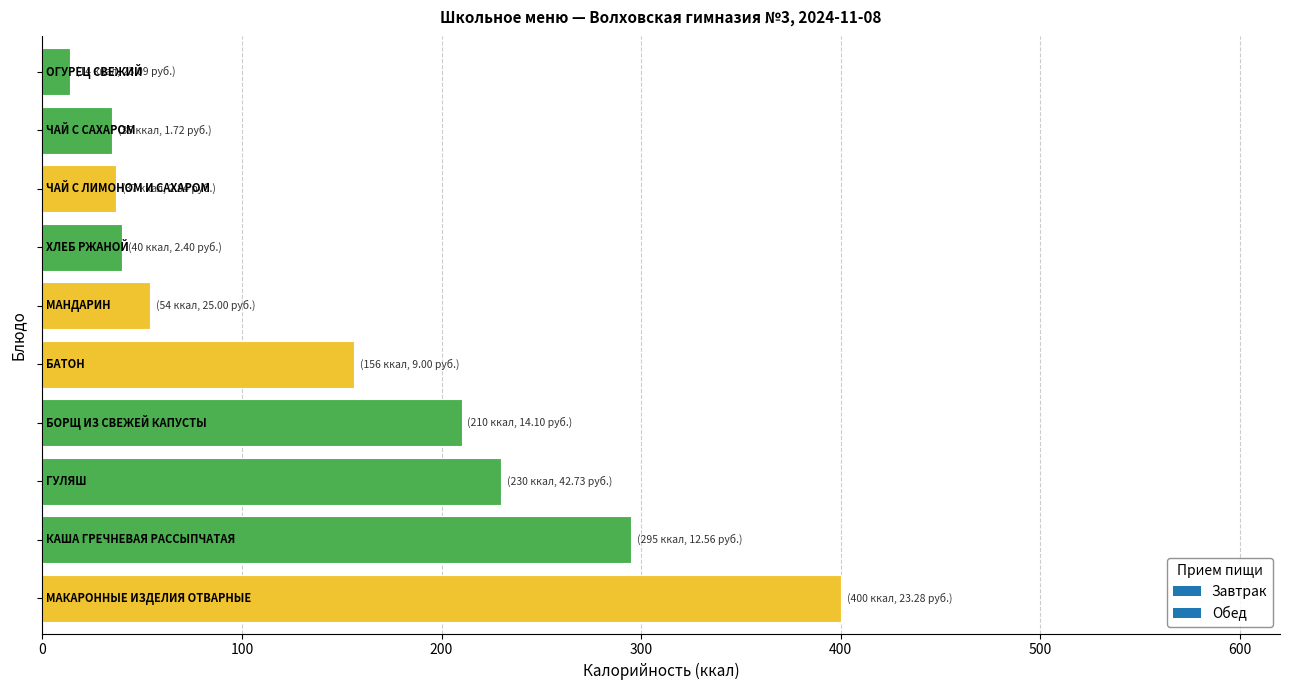

What is the difference between the maximum and minimum values?

386